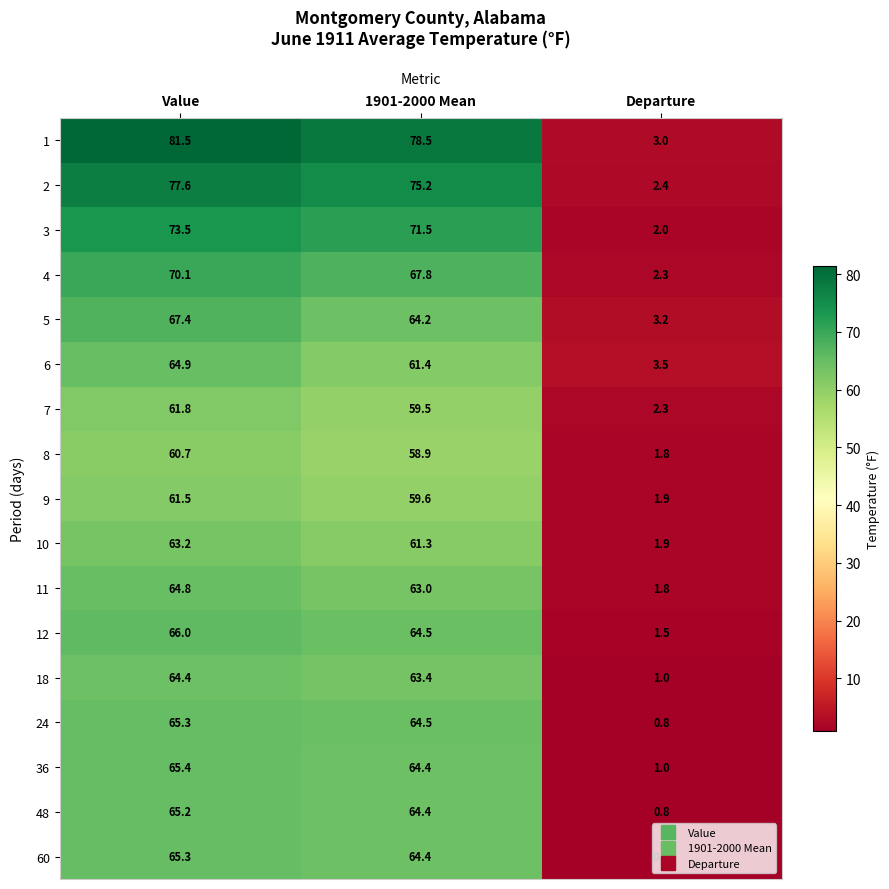

What is the spread (max minus min) of values at 1901-2000 Mean?

19.6